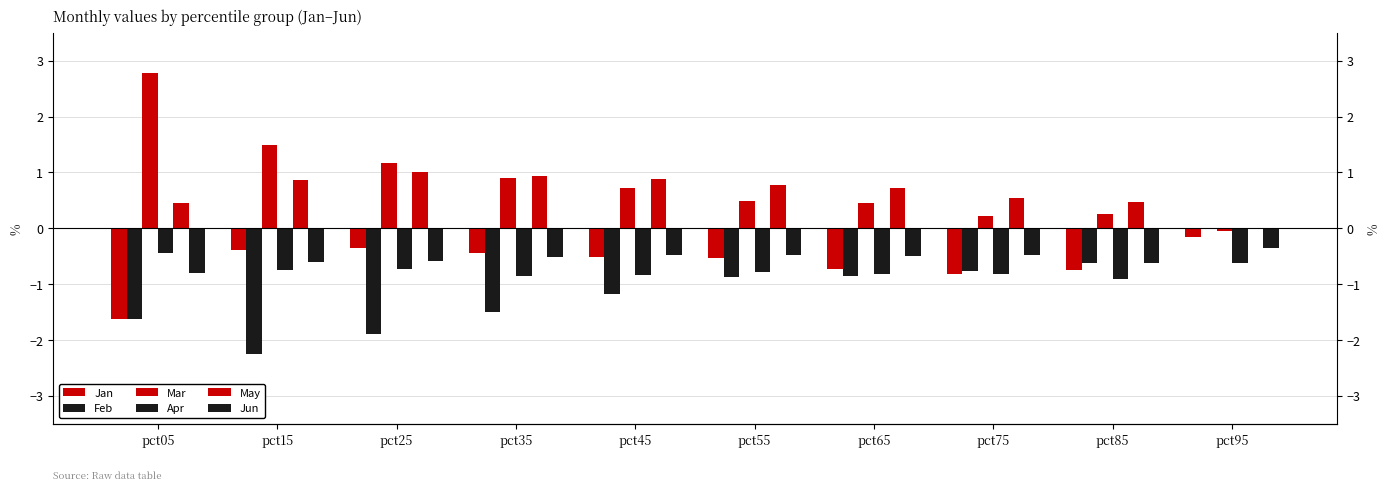

Rank the series at pct55 from highest to lowest value.

May, Mar, Jun, Jan, Apr, Feb